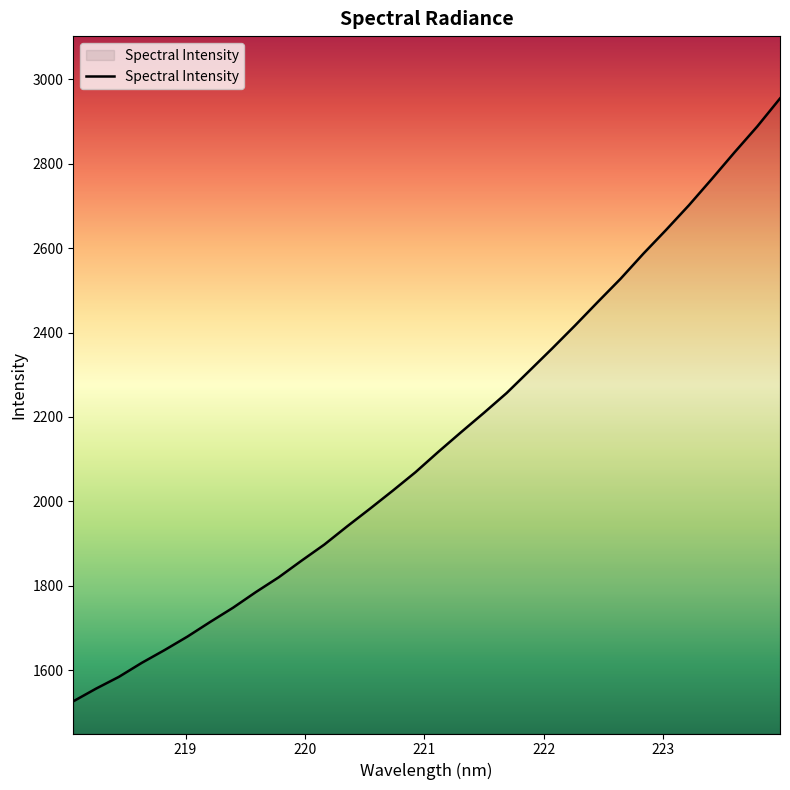

How many lines are shown in the chart?

1